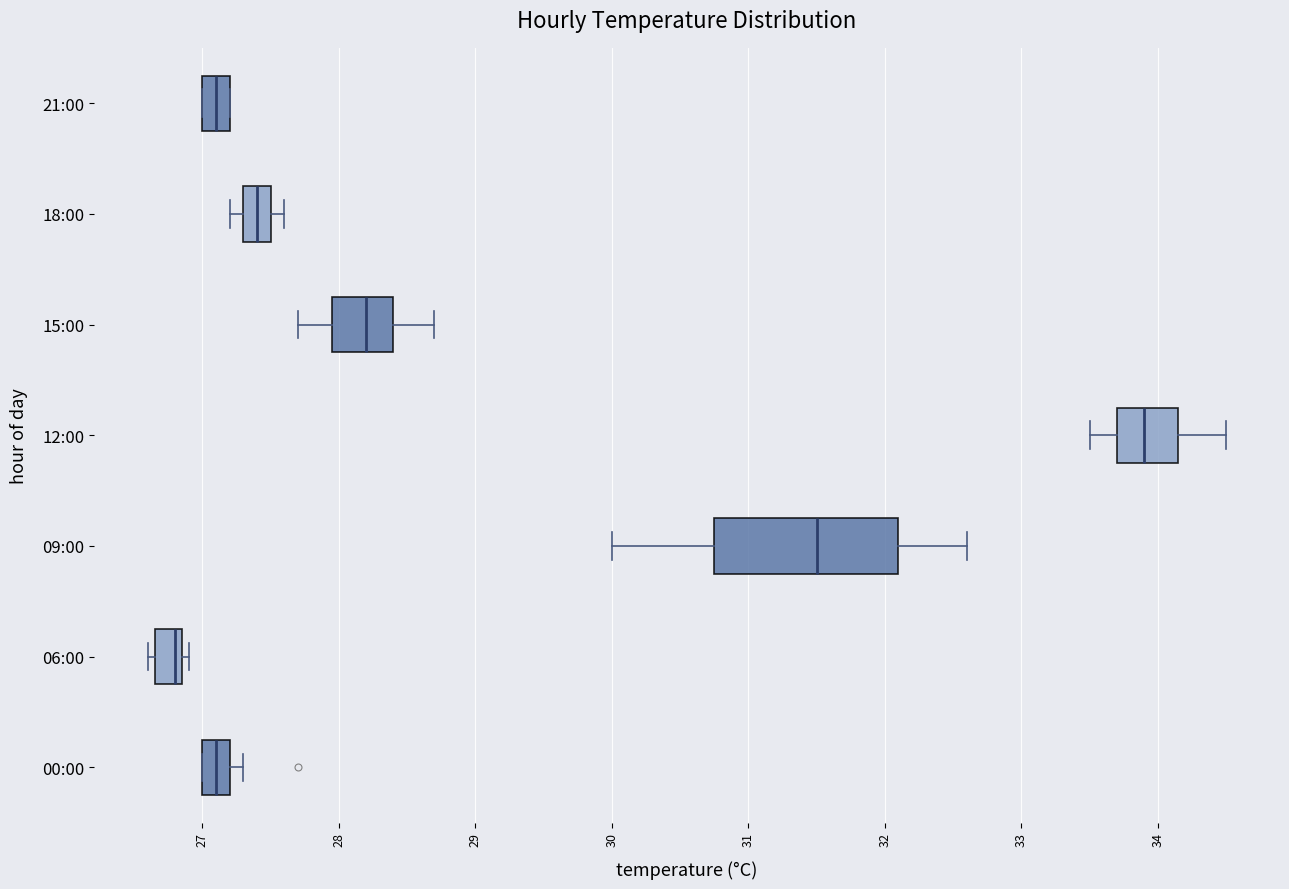

Reading bottom to top, read every box against the x-axis: the position of its median line, the range the box covers, and the ends of its whiskers. The values are not printed on the chart, so give them approximately, as read against the axis.

00:00: median 27.1, box 27.0 to 27.2, whiskers 27.0 to 27.3
06:00: median 26.8, box 26.7 to 26.9, whiskers 26.6 to 26.9 (just right of the box's right edge)
09:00: median 31.5, box 30.8 to 32.1, whiskers 30.0 to 32.6
12:00: median 33.9, box 33.7 to 34.2, whiskers 33.5 to 34.5
15:00: median 28.2, box 28.0 to 28.4, whiskers 27.7 to 28.7
18:00: median 27.4, box 27.3 to 27.5, whiskers 27.2 to 27.6
21:00: median 27.1, box 27.0 to 27.2, whiskers 27.0 to 27.2